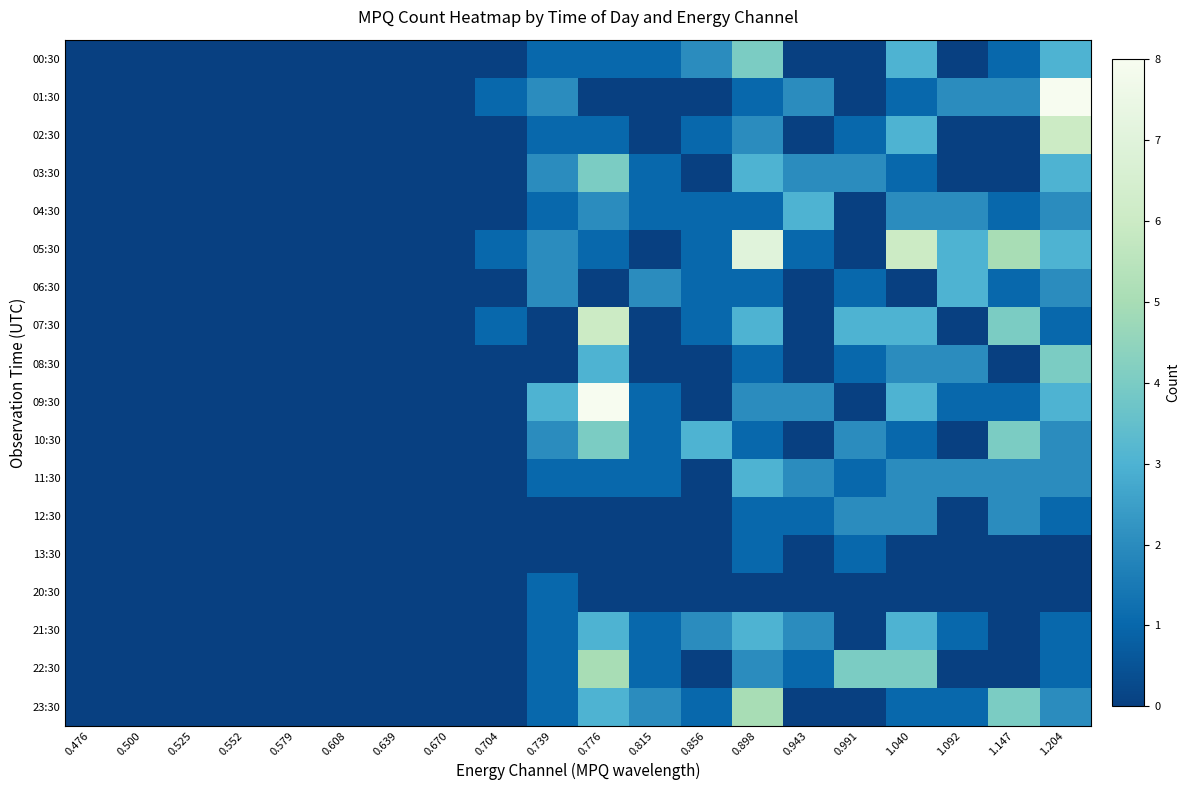

What is the greatest value displayed?

8